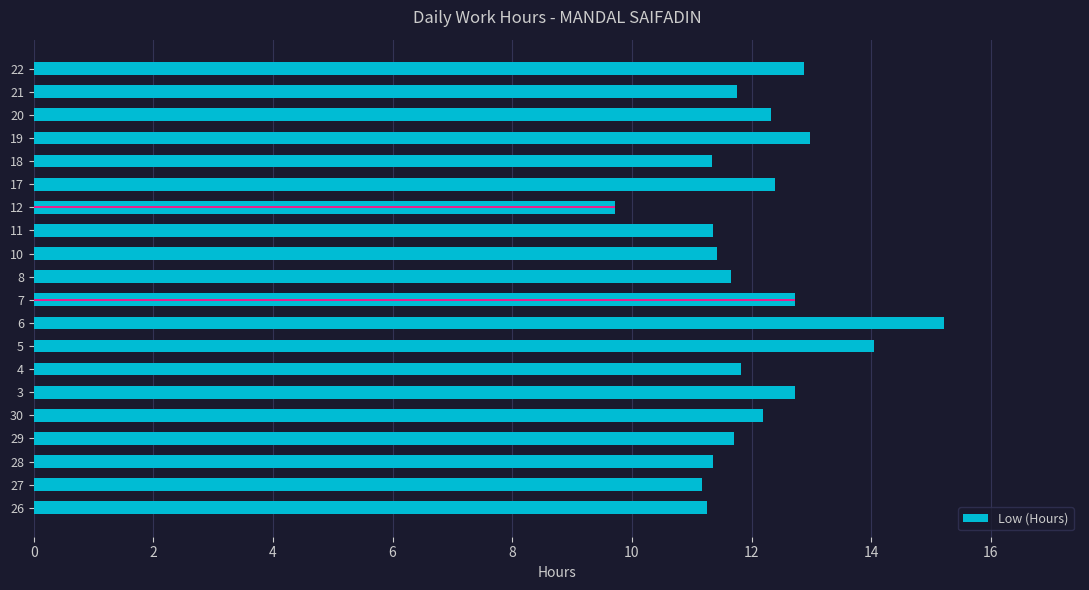

How many data points are less than 11?

1